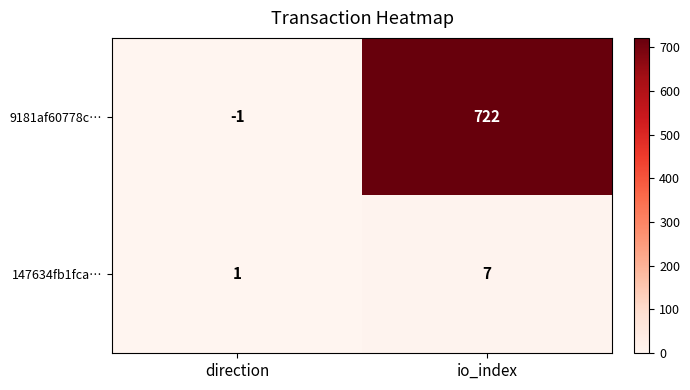

How many data points in 147634fb1fca… are less than 7?

1